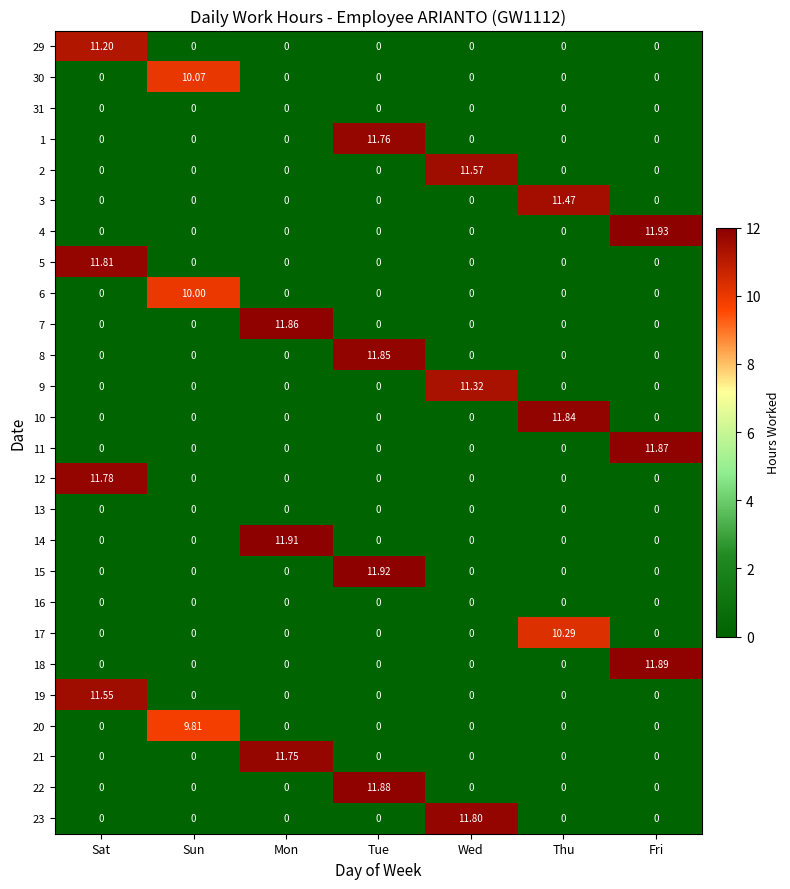

At which category is the sum across all series the highest?

Tue